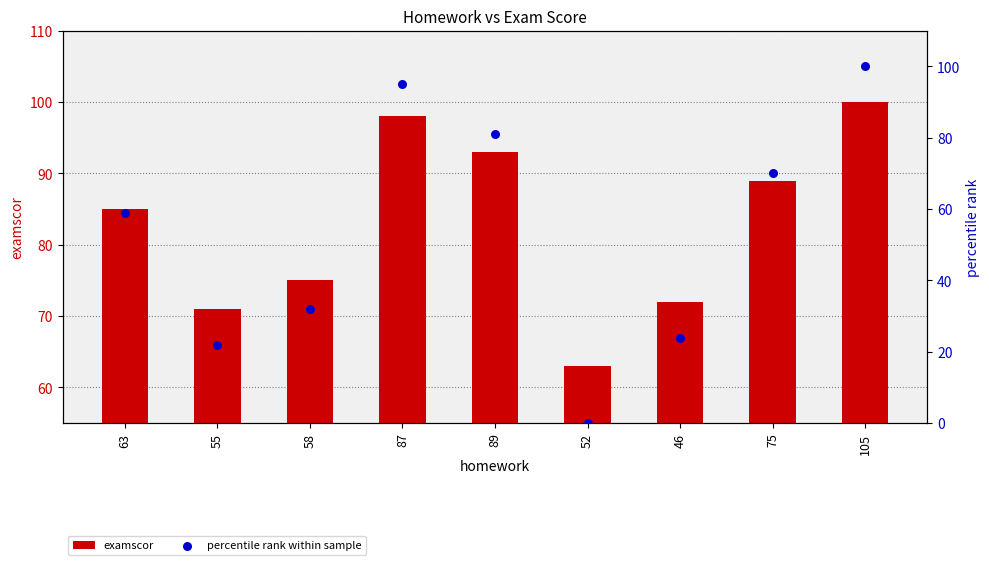

Is the value of percentile rank within sample at 105 greater than the value of examscor at 63?

Yes